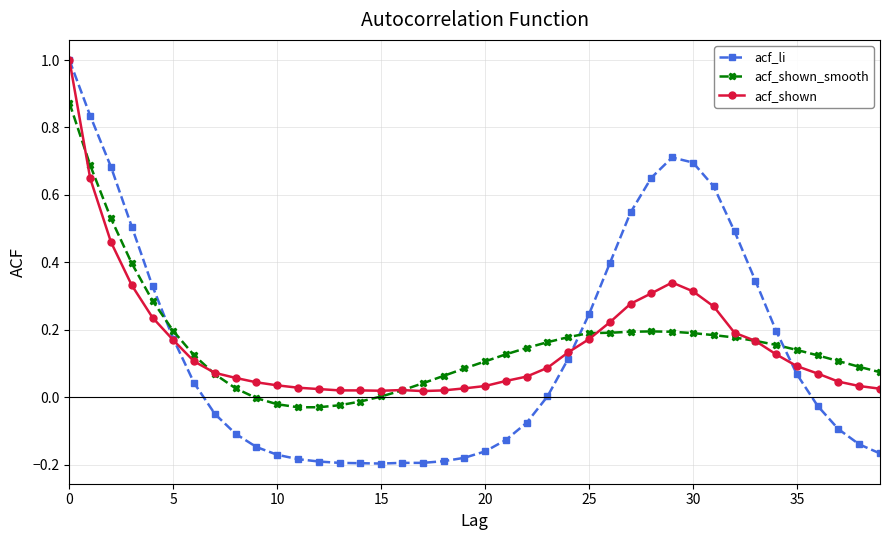

What is the maximum value for acf_li?

1.0